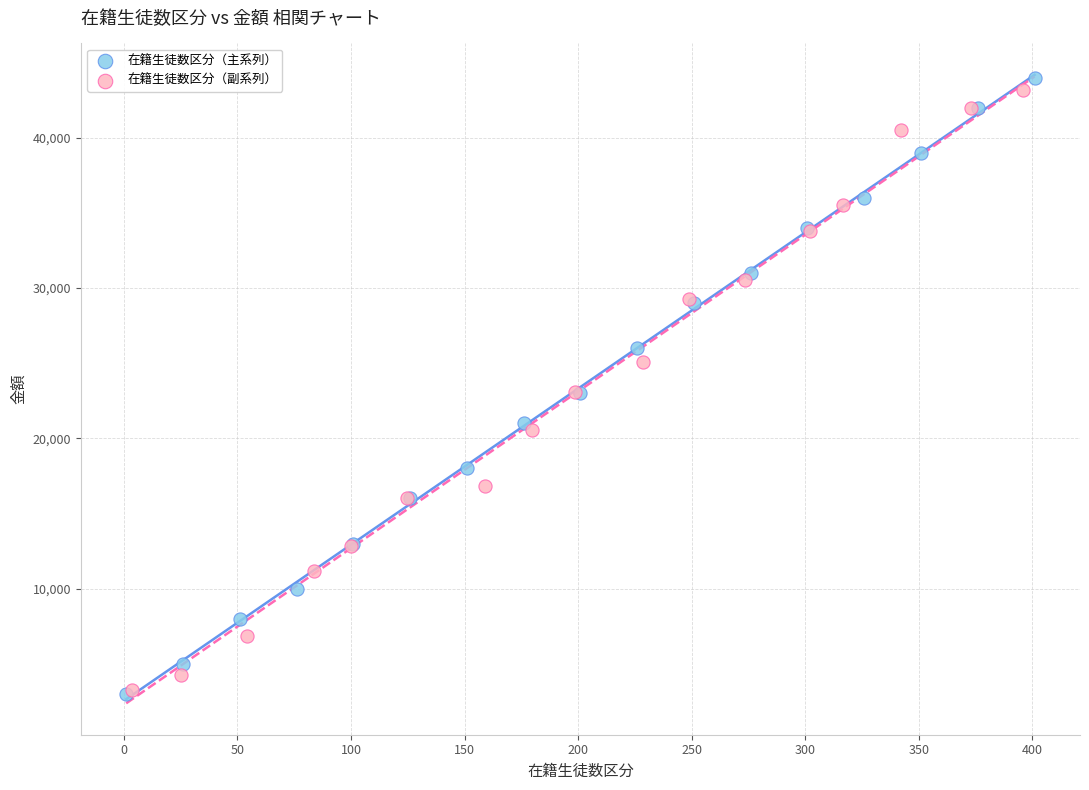

Which series has the largest Y range (max minus min)?

在籍生徒数区分（主系列）